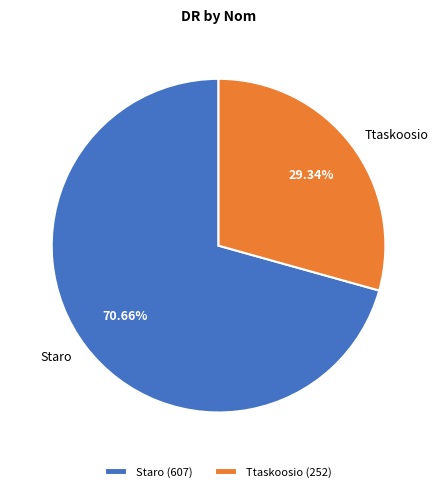

True or false: Ttaskoosio accounts for 36% of the total.

False